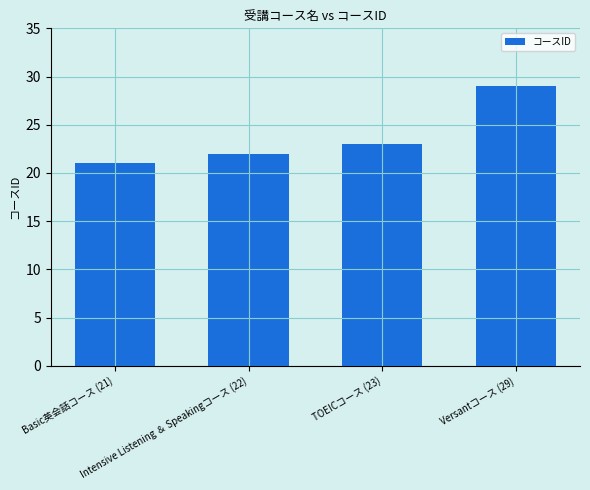

Rank the categories by value from lowest to highest.

Basic英会話コース (21), Intensive Listening ＆ Speakingコース (22), TOEICコース (23), Versantコース (29)